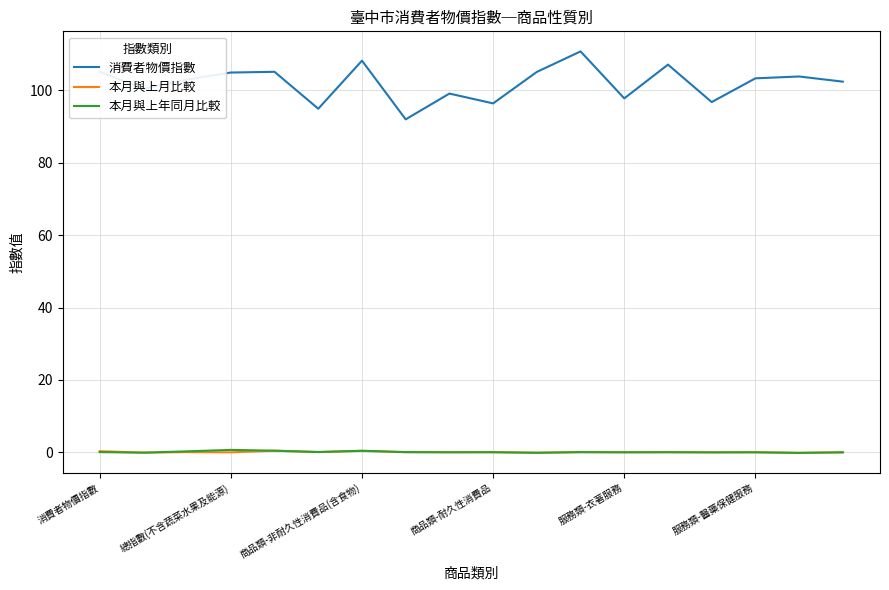

Which series has the largest total across all categories?

消費者物價指數